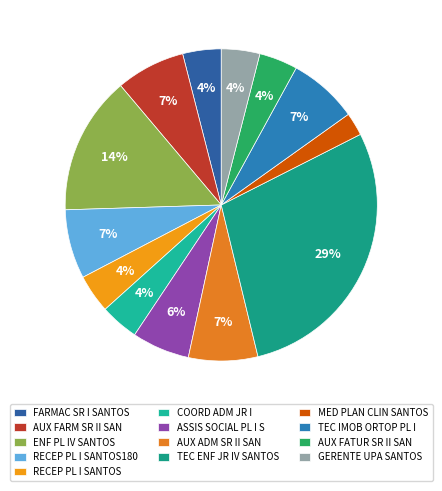

Between ASSIS SOCIAL PL I S and FARMAC SR I SANTOS, which is larger?

ASSIS SOCIAL PL I S